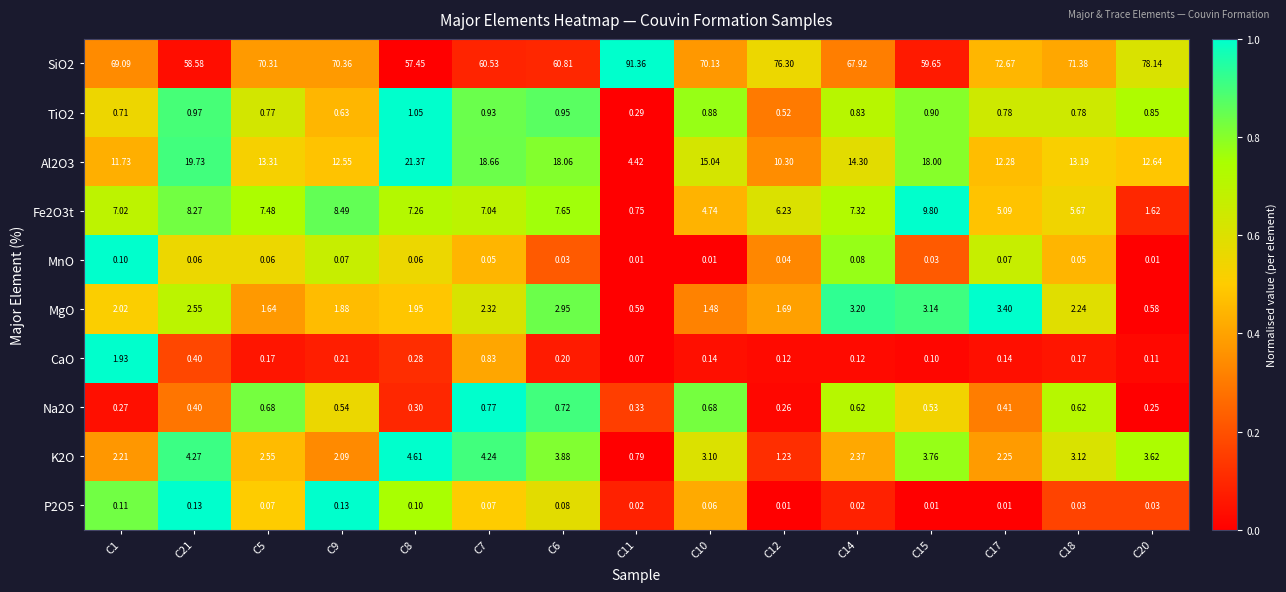

Is the value of Fe2O3t at C7 greater than the value of MgO at C1?

Yes